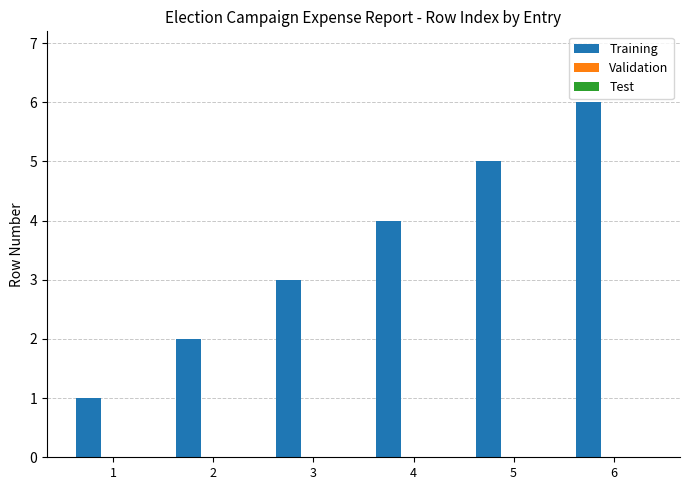

Which category has the highest value across all series?

6